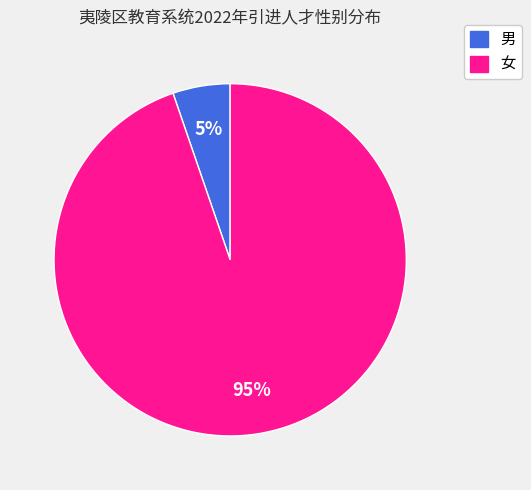

Combined, do 女 and 男 account for over 50%?

Yes